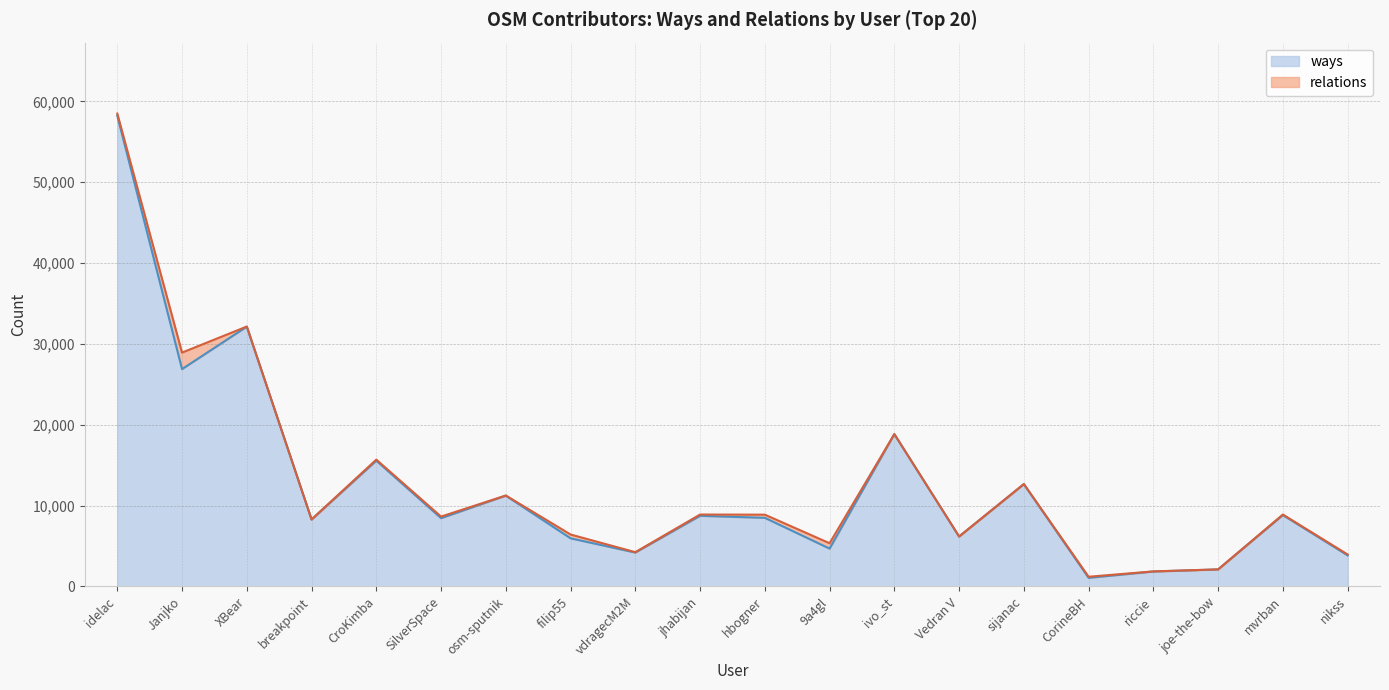

Where does the data first go above 8490?

idelac